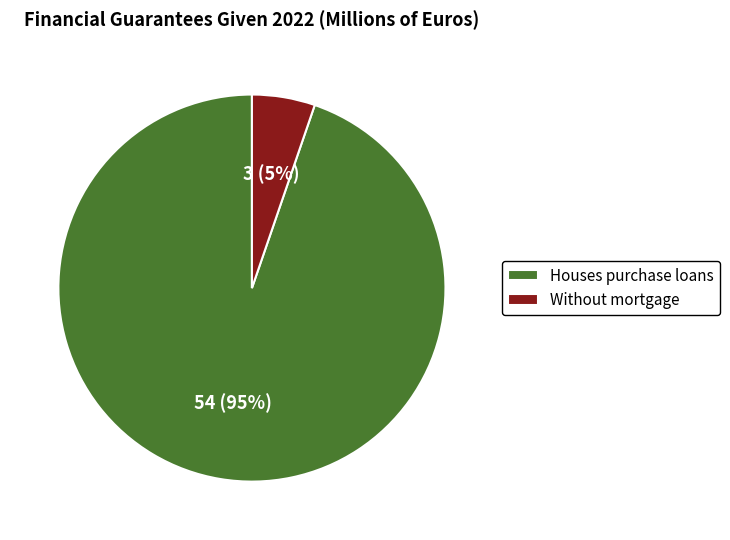

What percentage is the Houses purchase loans slice, to the nearest percent?

95%